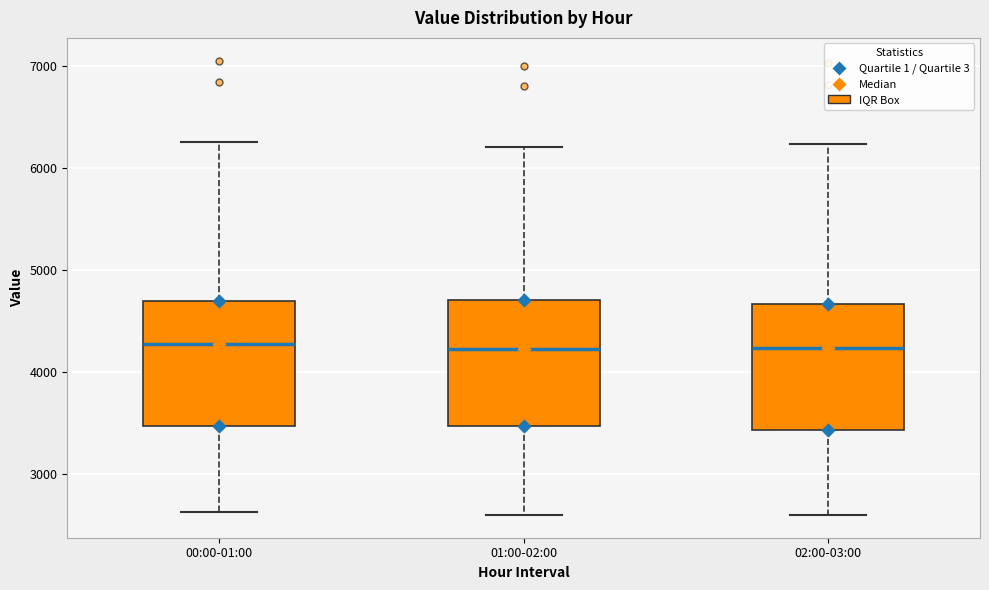

Reading left to right, read every box against the y-axis: the position of its median line, the range the box covers, and the ends of its whiskers. The values are not printed on the chart, so give them approximately, as read against the axis.

00:00-01:00: median 4300, box 3500 to 4700, whiskers 2600 to 6300
01:00-02:00: median 4200, box 3500 to 4700, whiskers 2600 to 6200
02:00-03:00: median 4200, box 3400 to 4700, whiskers 2600 to 6200